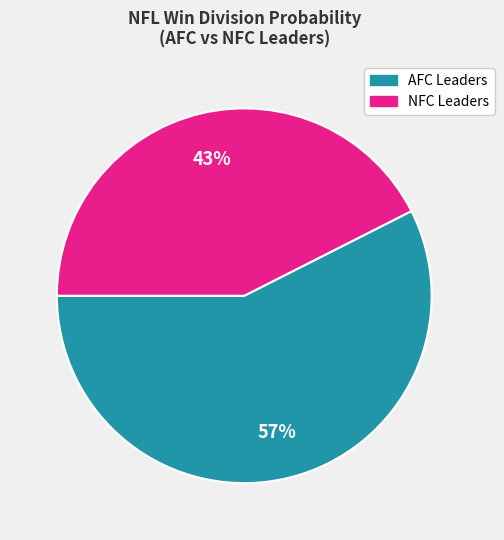

Does any single category account for the majority?

Yes